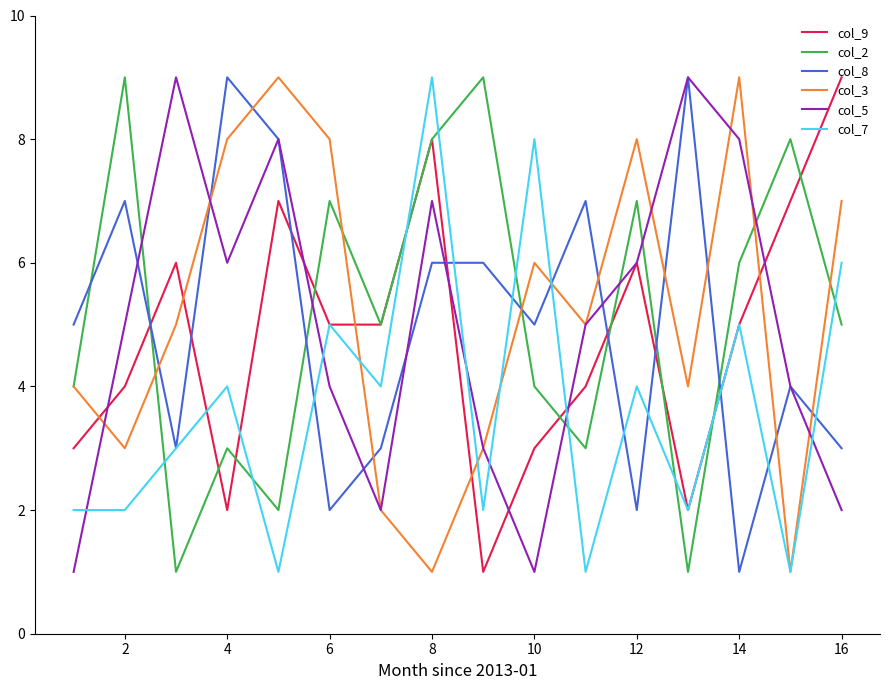

Which series ends up on top after the final intersection of col_3 and col_9?

col_9